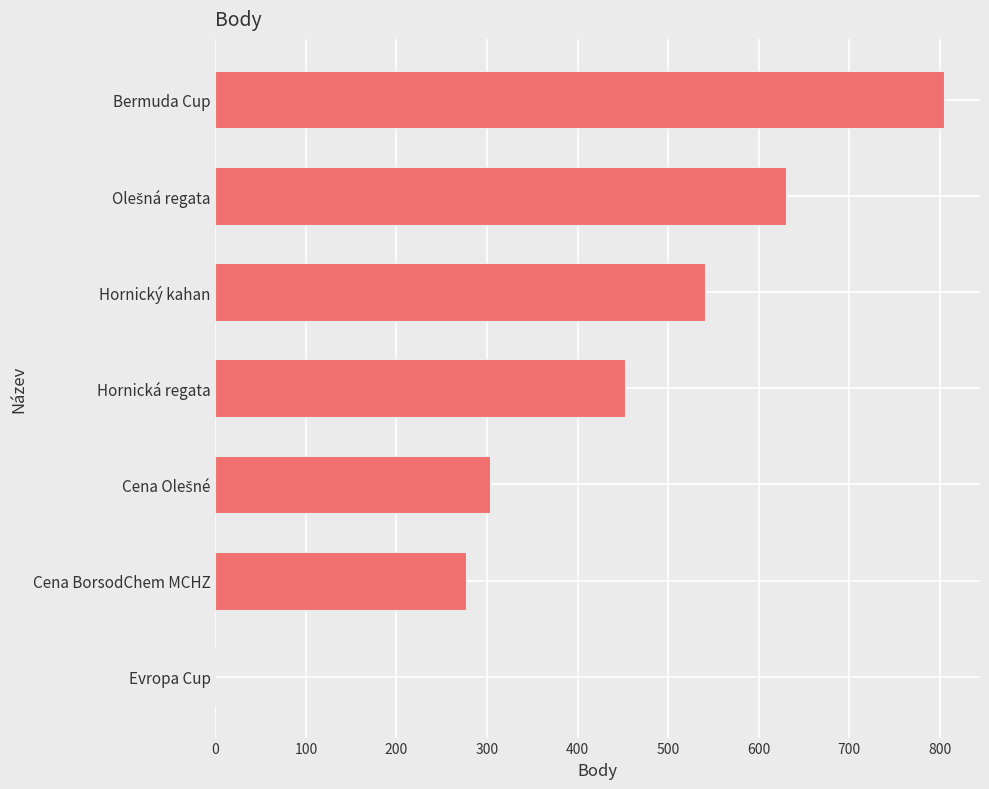

Does the chart contain stacked bars?

No